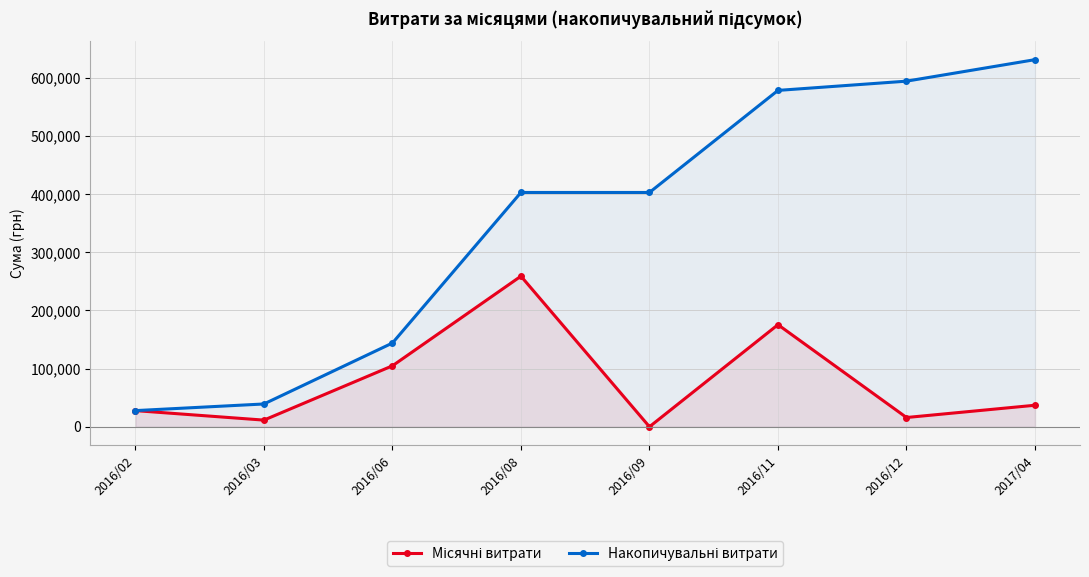

The Накопичувальні витрати series shows 402933.8 at 2016/09. True or false?

True